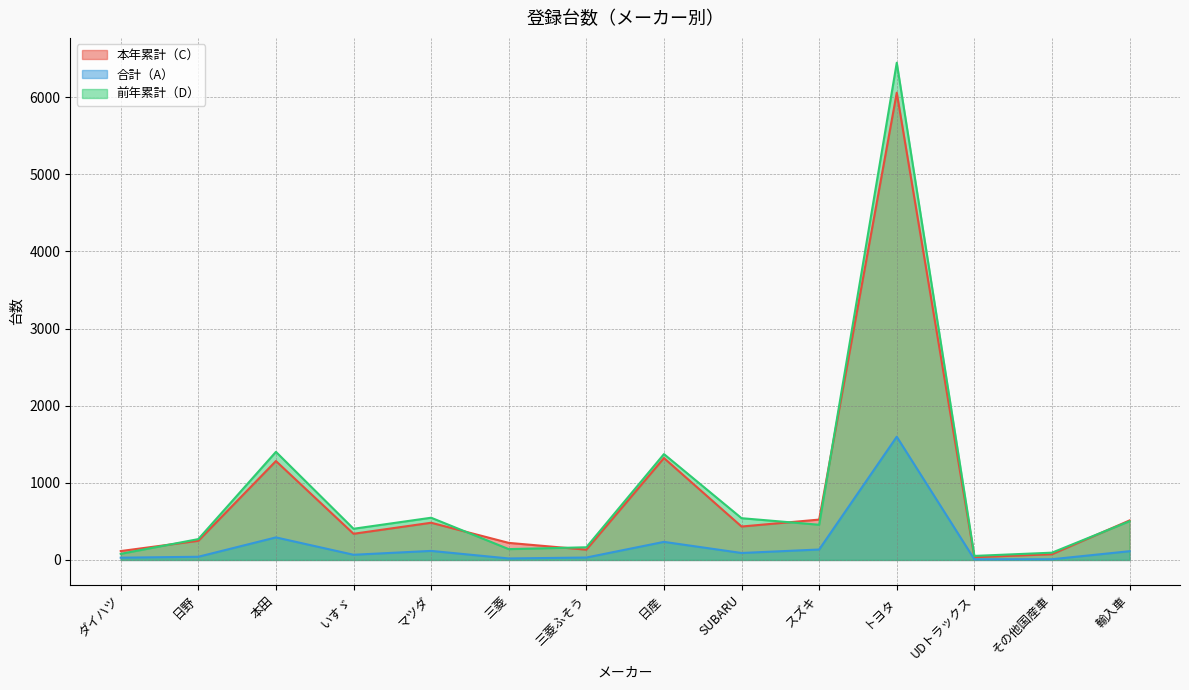

What is the minimum value for 前年累計（D）?

52